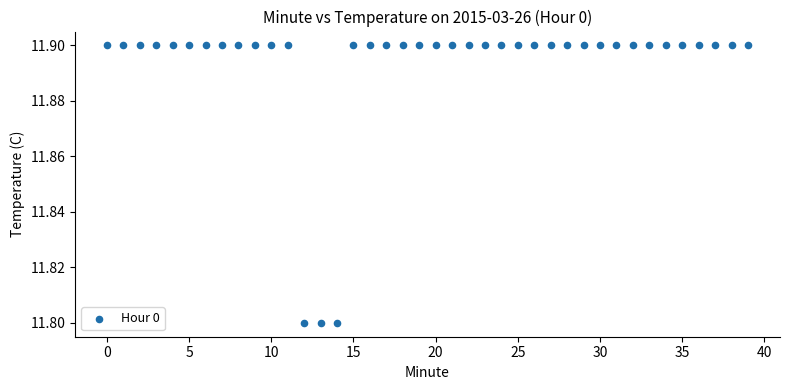

How many data points are displayed?

40